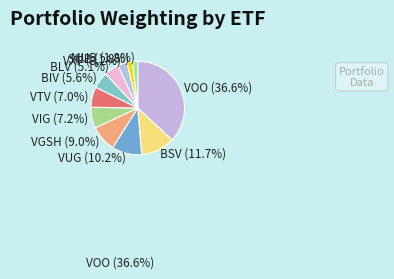

True or false: VGSH accounts for 21% of the total.

False